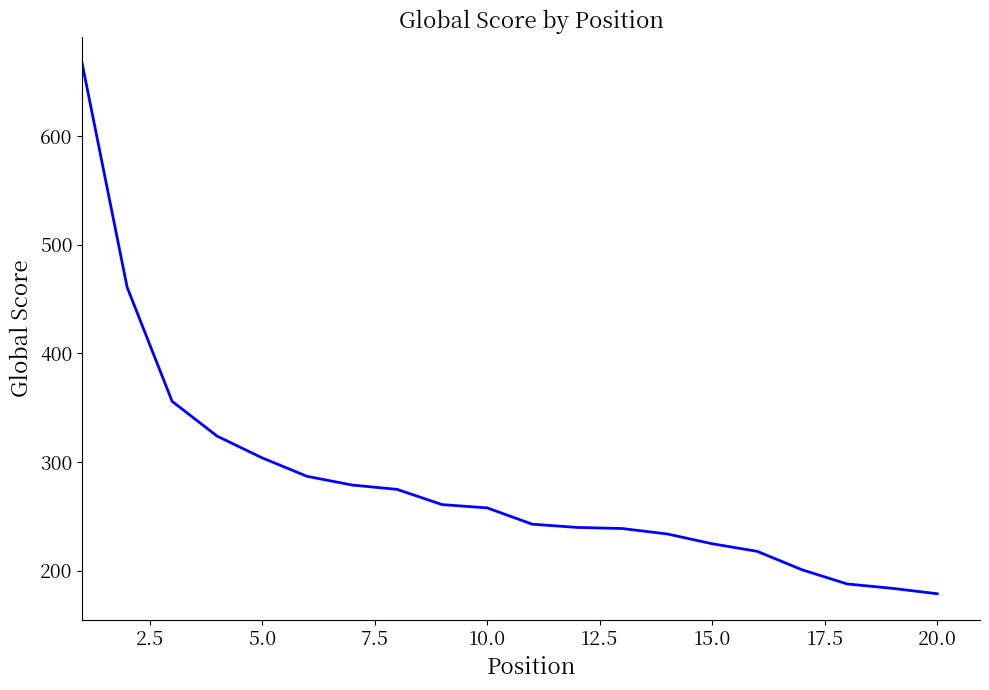

What is the greatest value displayed?

667